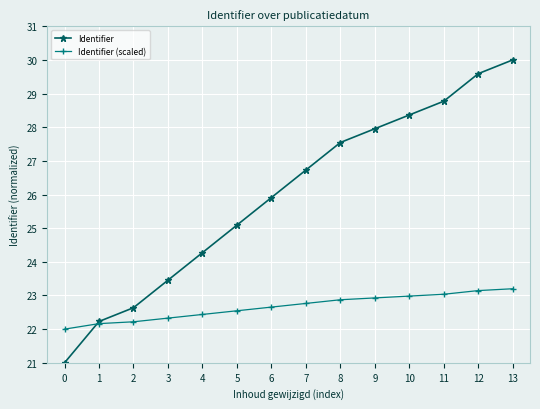

What is the value of the Identifier (scaled) point at the 14th from the left?

23.2